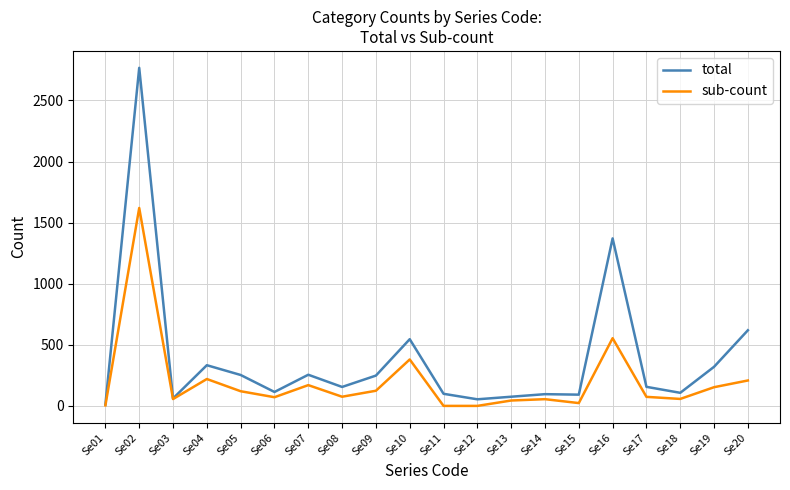

What are all the series names shown in the legend?

total, sub-count